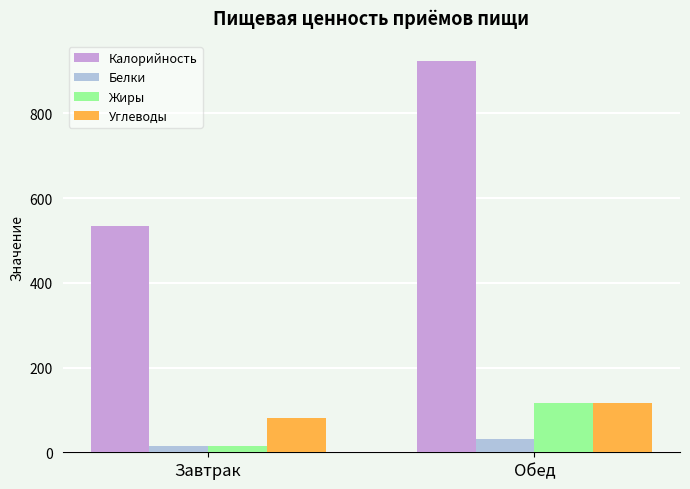

Which series changed the most between Завтрак and Обед?

Калорийность